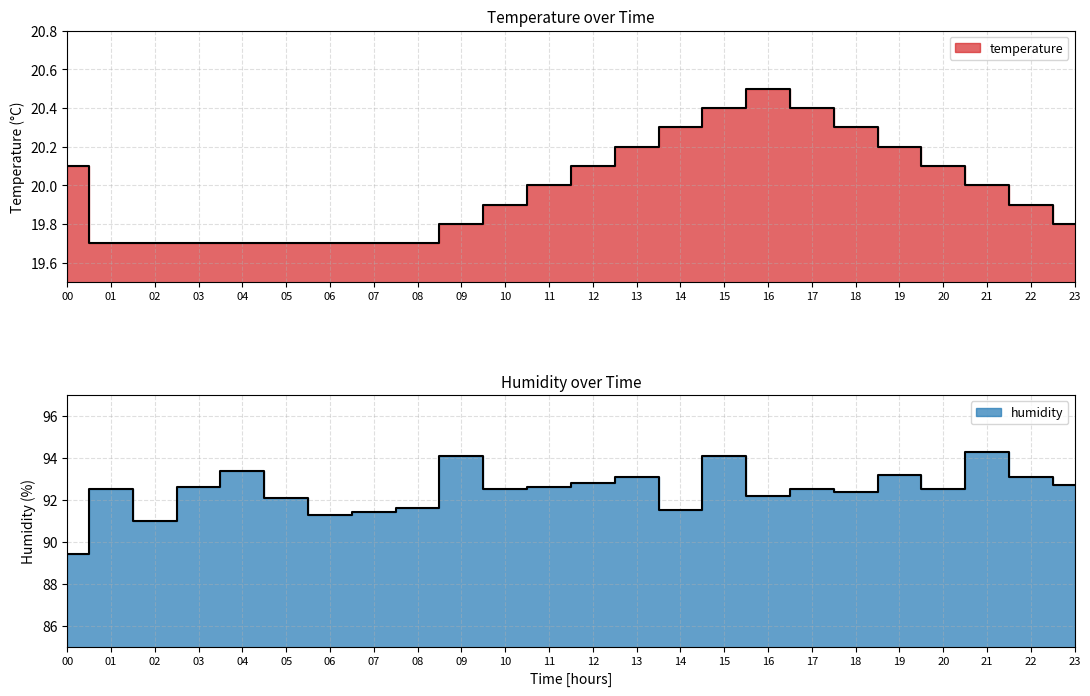

What are all the series names shown in the legend?

temperature, humidity